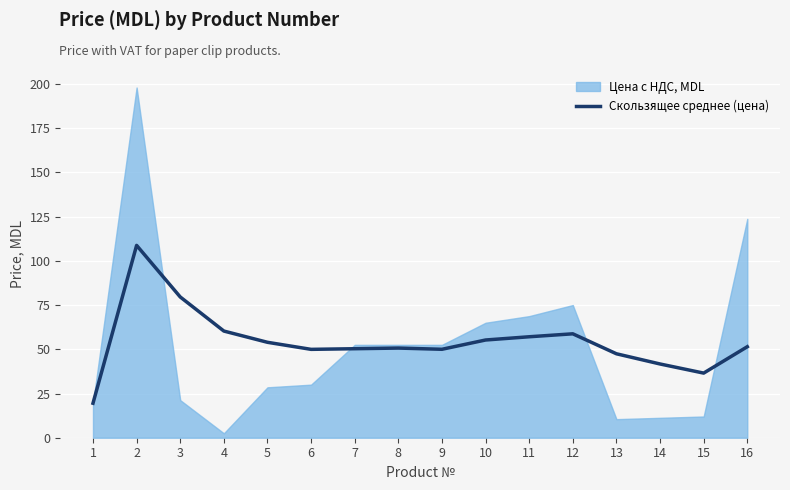

Which category has the lowest value across all series?

1